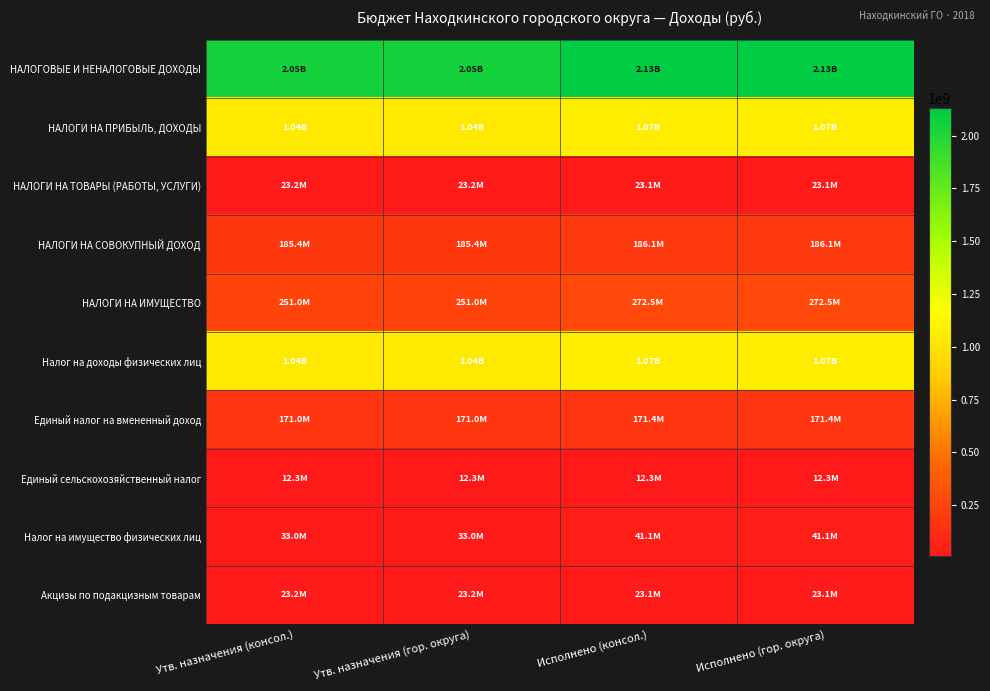

How many series are shown in this chart?

10